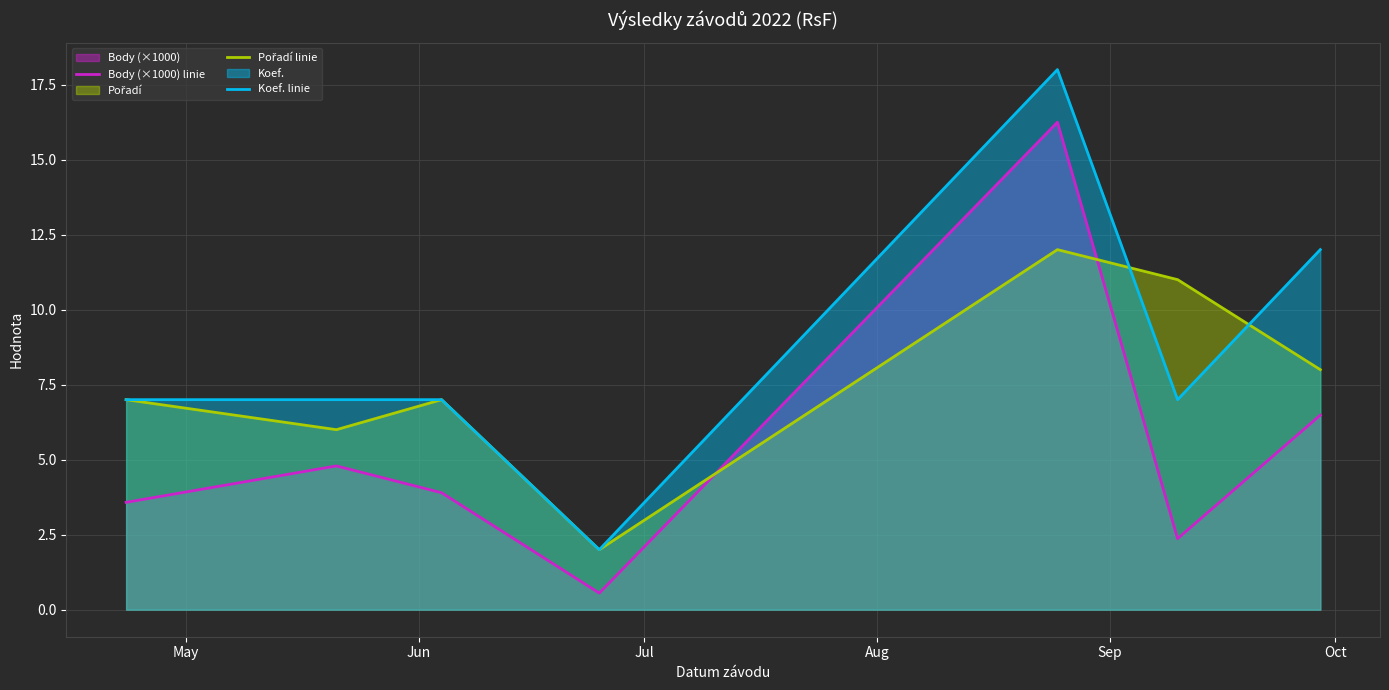

Rank the series by their average value, from lowest to highest.

Body (×1000) linie, Pořadí linie, Koef. linie